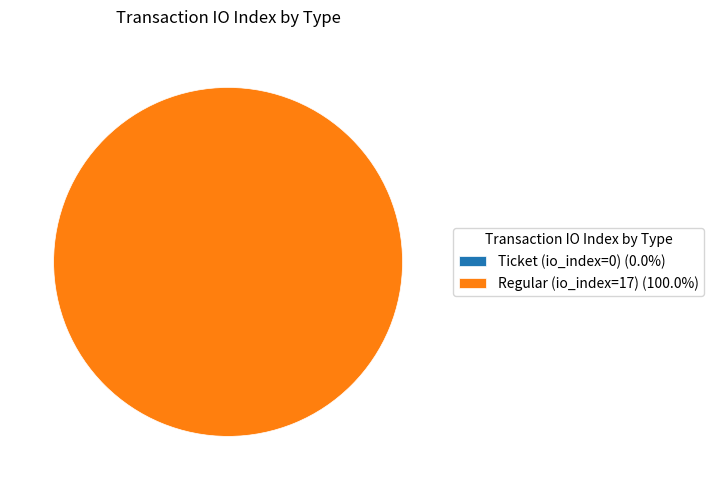

What is the change in value from Ticket (io_index=0) to Regular (io_index=17)?

+17